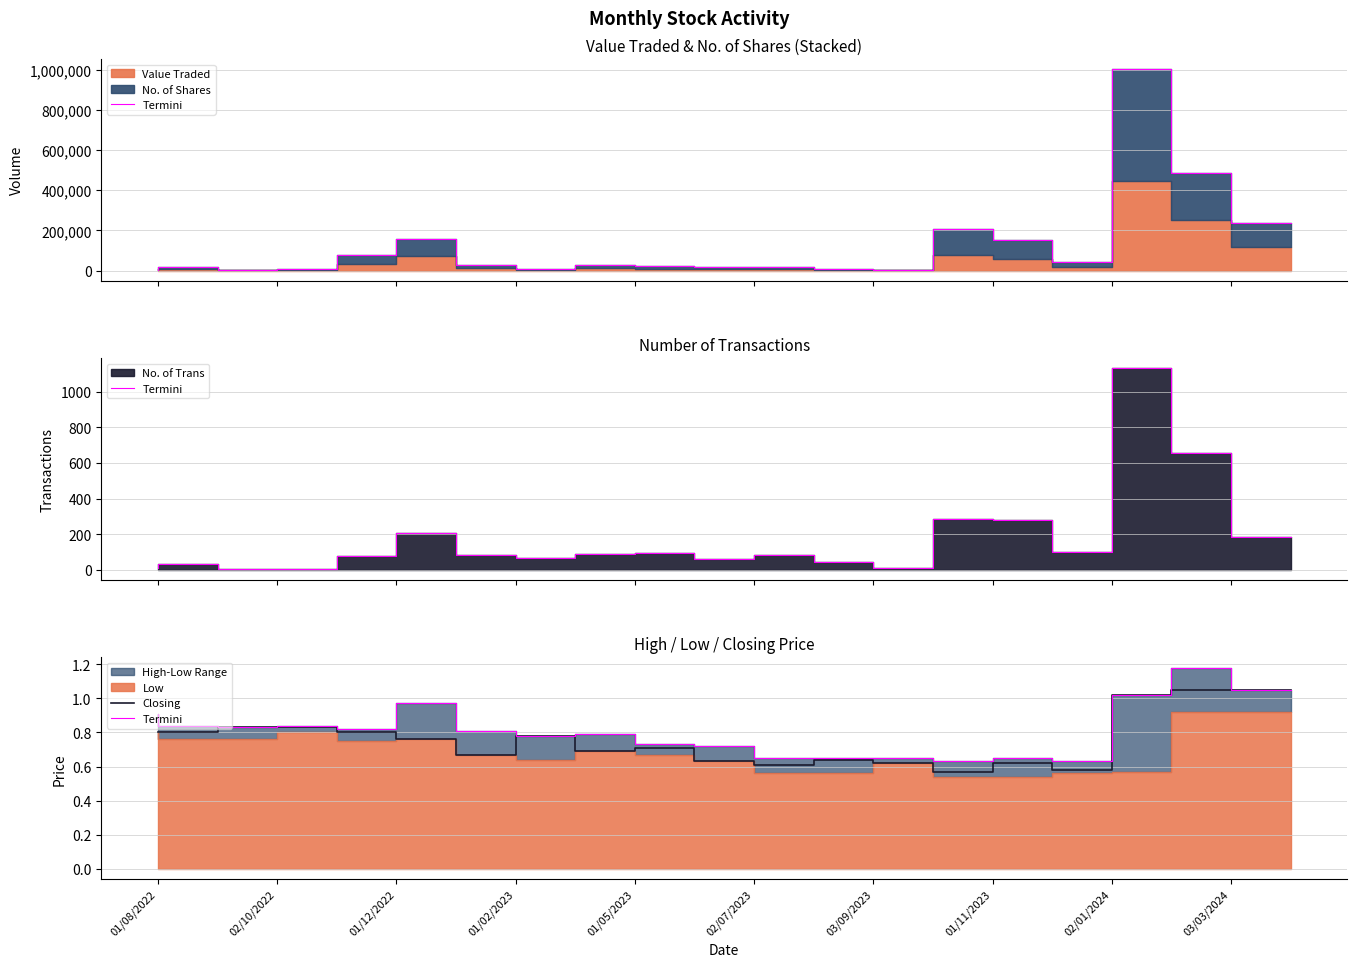

True or false: Closing and Termini intersect in this chart.

False